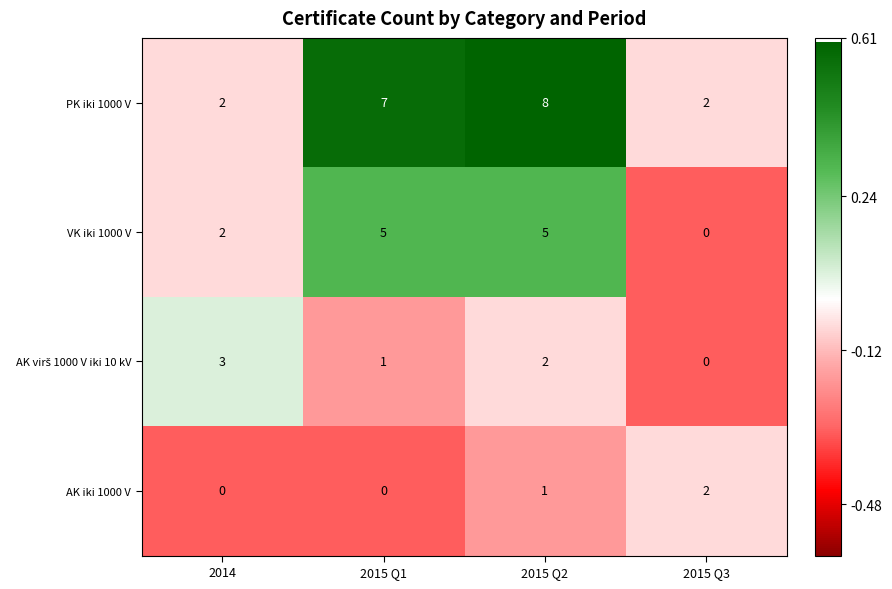

Is it true that AK iki 1000 V equals 0 at 2015 Q2?

False